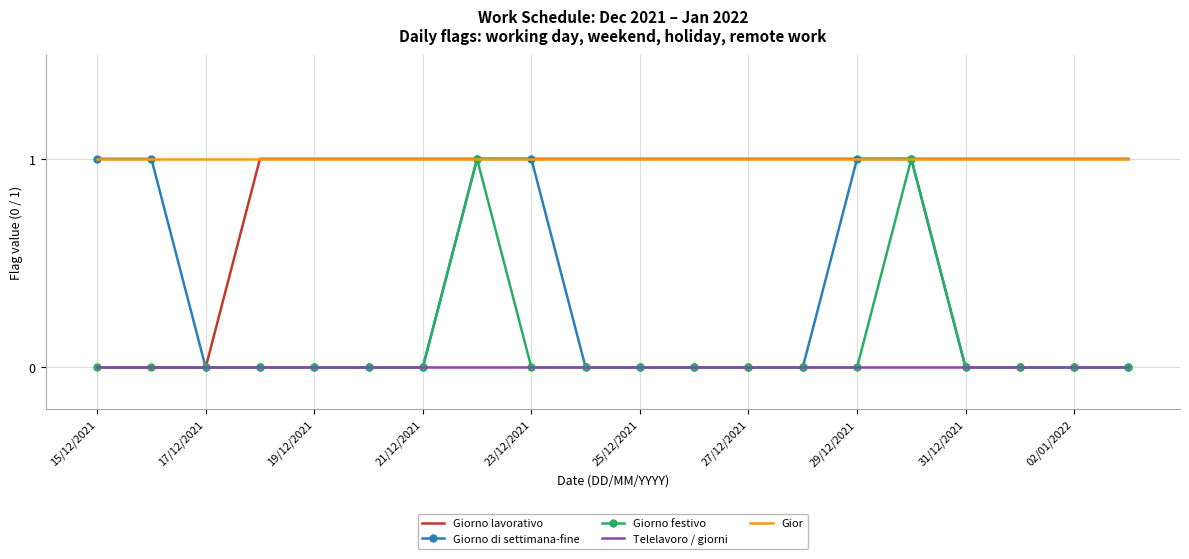

True or false: Telelavoro / giorni and Gior intersect in this chart.

False